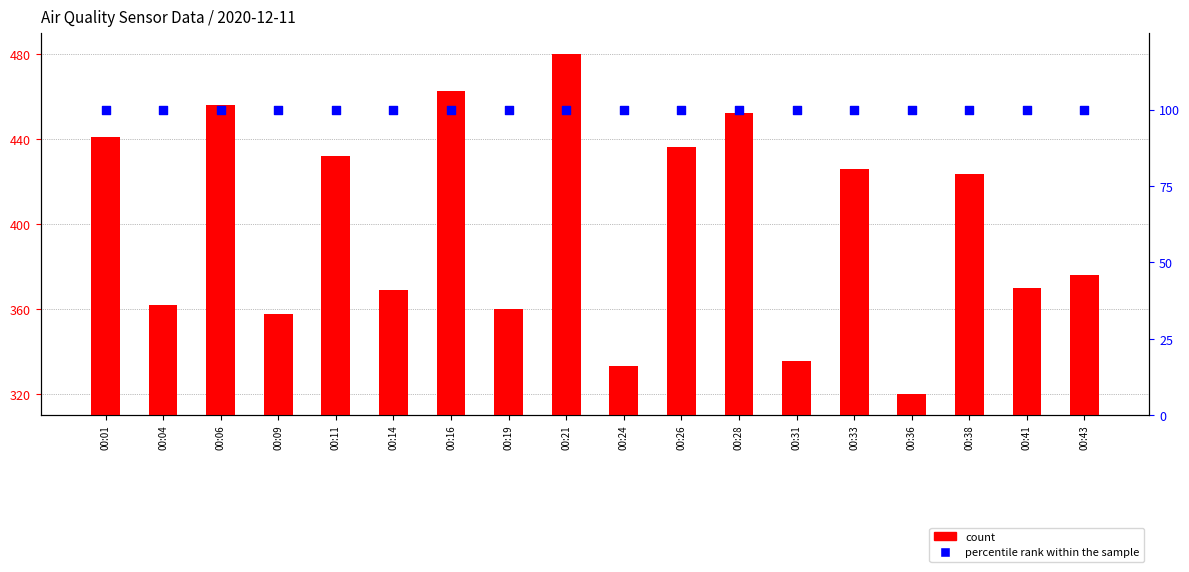

What are all the series names shown in the legend?

count, percentile rank within the sample